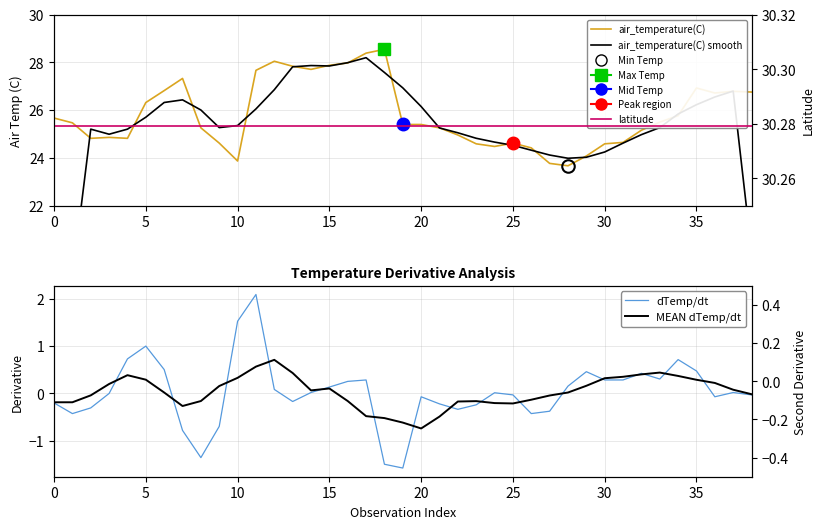

What is the difference between the second highest and second lowest values in the air_temperature(C) smooth series?

9.0